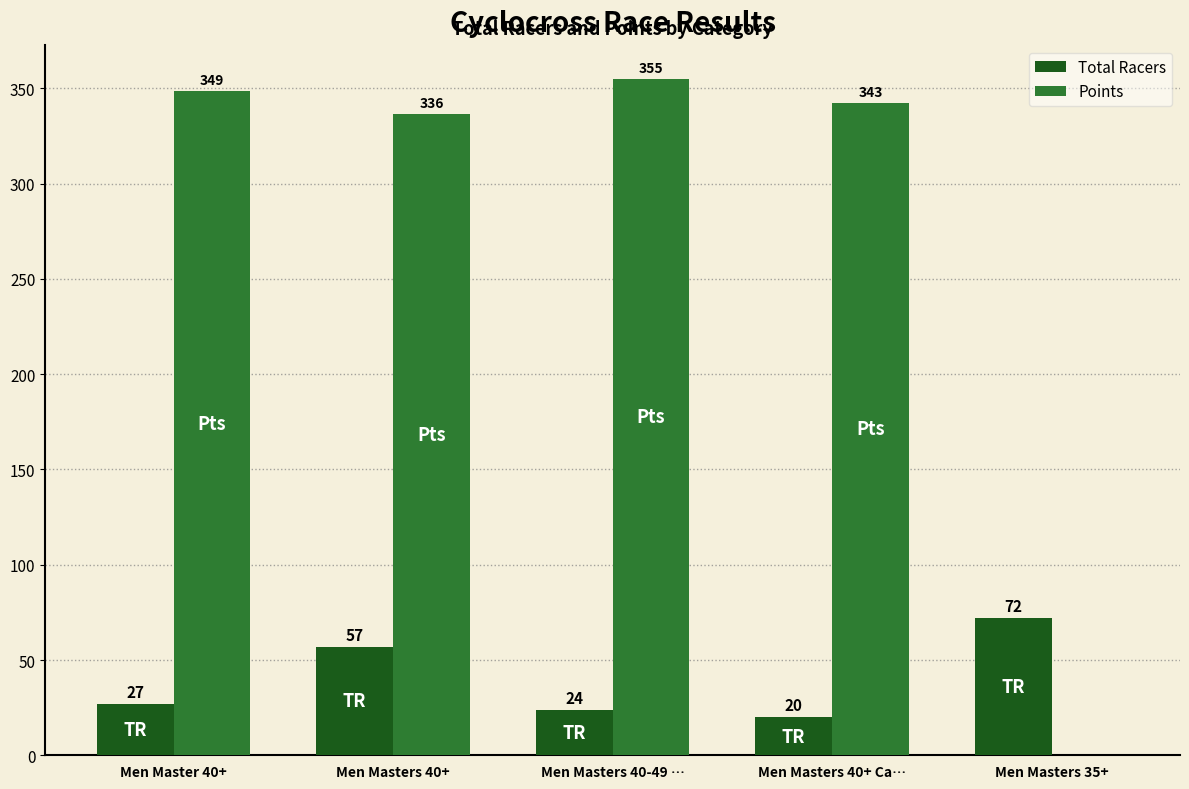

How many data points does each series have?

5